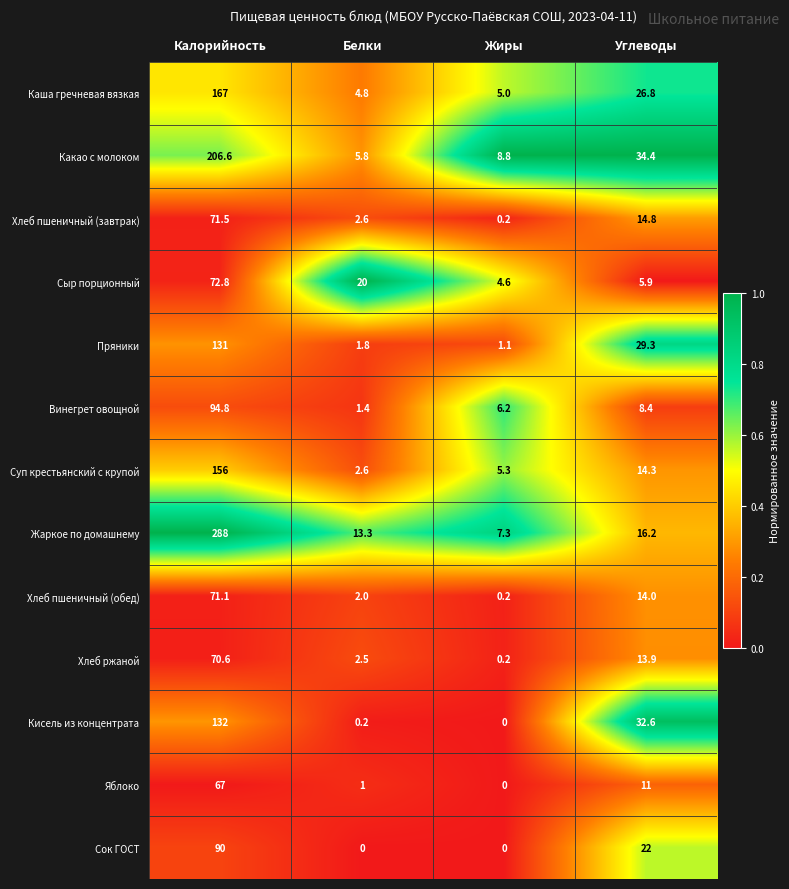

What is the difference between the maximum and second lowest values in the Винегрет овощной series?

88.6